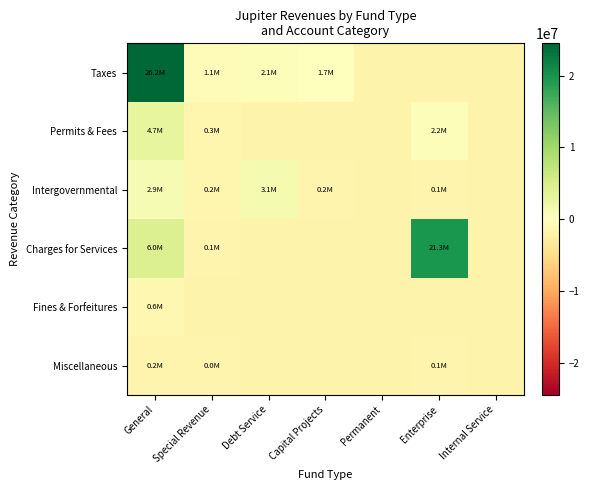

Reading left to right, what are all the values shown in this chart?

Taxes: General=24492021.0	Special Revenue=-593446.0	Debt Service=387211.0	Capital Projects=833.0	Permanent=-1740632.0	Enterprise=-1740632.0	Internal Service=-1740632.0
Permits & Fees: General=3005158.0	Special Revenue=-1453433.0	Debt Service=-1740632.0	Capital Projects=-1740632.0	Permanent=-1740632.0	Enterprise=430085.0	Internal Service=-1740632.0
Intergovernmental: General=1113591.0	Special Revenue=-1506028.0	Debt Service=1336397.0	Capital Projects=-1570728.0	Permanent=-1740632.0	Enterprise=-1668885.0	Internal Service=-1740632.0
Charges for Services: General=4301014.0	Special Revenue=-1670807.0	Debt Service=-1740632.0	Capital Projects=-1740632.0	Permanent=-1740632.0	Enterprise=19551571.0	Internal Service=-1740632.0
Fines & Forfeitures: General=-1187108.0	Special Revenue=-1740632.0	Debt Service=-1740632.0	Capital Projects=-1740632.0	Permanent=-1740632.0	Enterprise=-1740632.0	Internal Service=-1740632.0
Miscellaneous: General=-1565144.0	Special Revenue=-1697782.0	Debt Service=-1740632.0	Capital Projects=-1740632.0	Permanent=-1740632.0	Enterprise=-1669982.0	Internal Service=-1740632.0